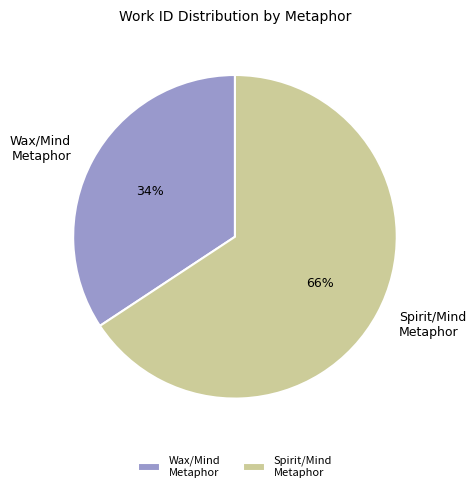

How many segments does this pie chart have?

2